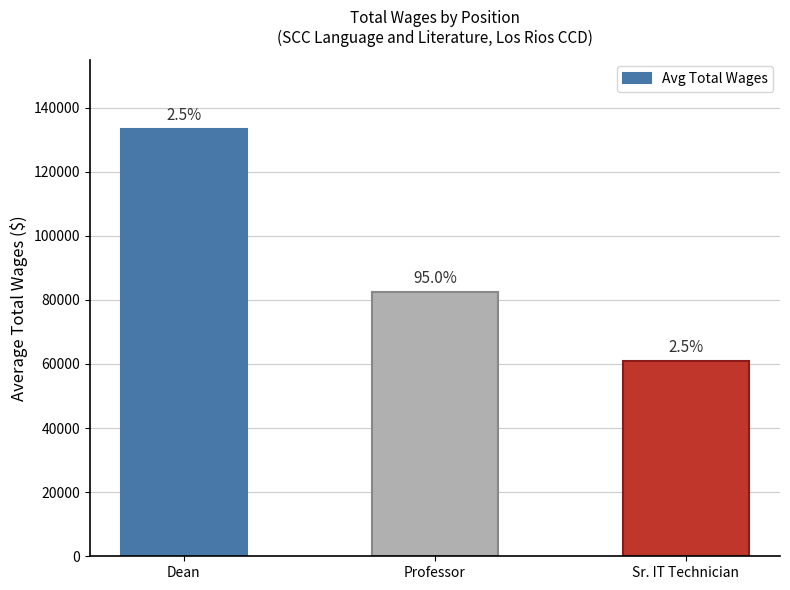

What is the sum of the values at Professor and Dean?

215901.9